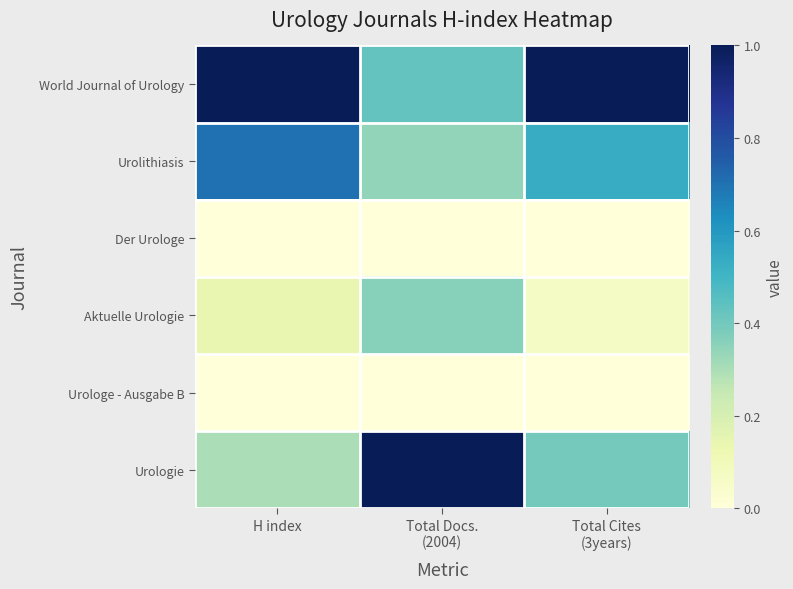

What is the total value across all series at Total Docs.
(2004)?

2.1